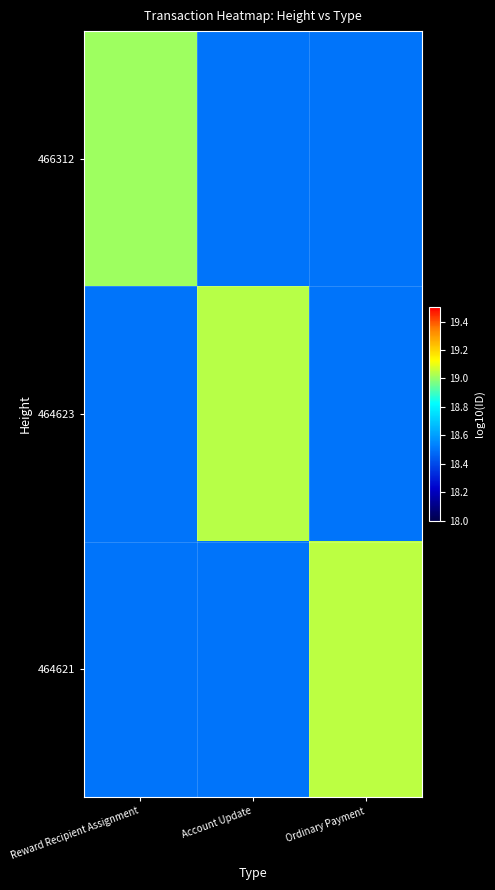

What is the total value across all series at Reward Recipient Assignment?

56.0